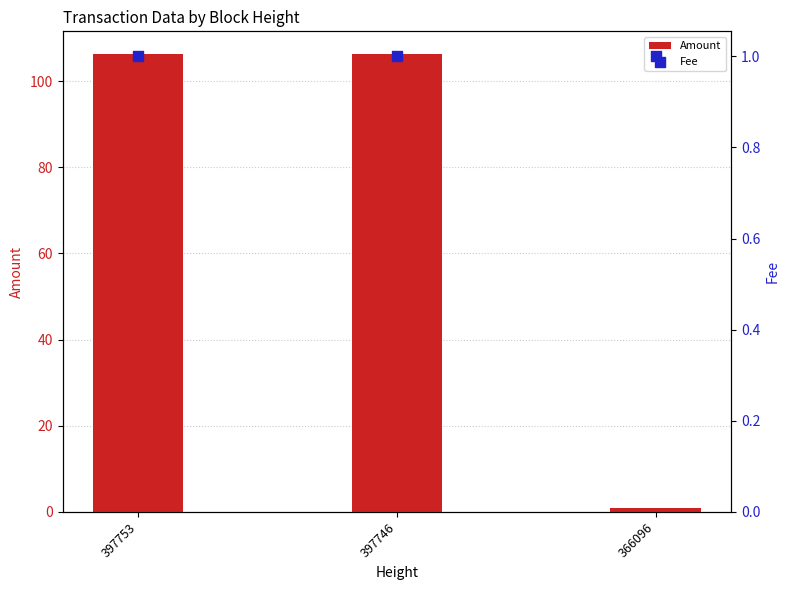

What are all the series names shown in the legend?

Amount, Fee